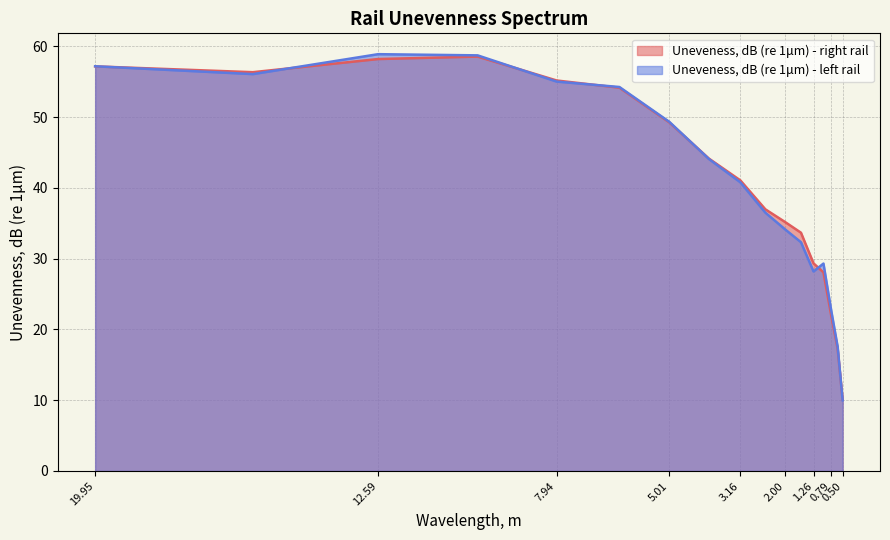

What is the sum of the Uneveness, dB (re 1μm) - right rail values at 1.9952623149688775 and 9.999999999999995?

93.7